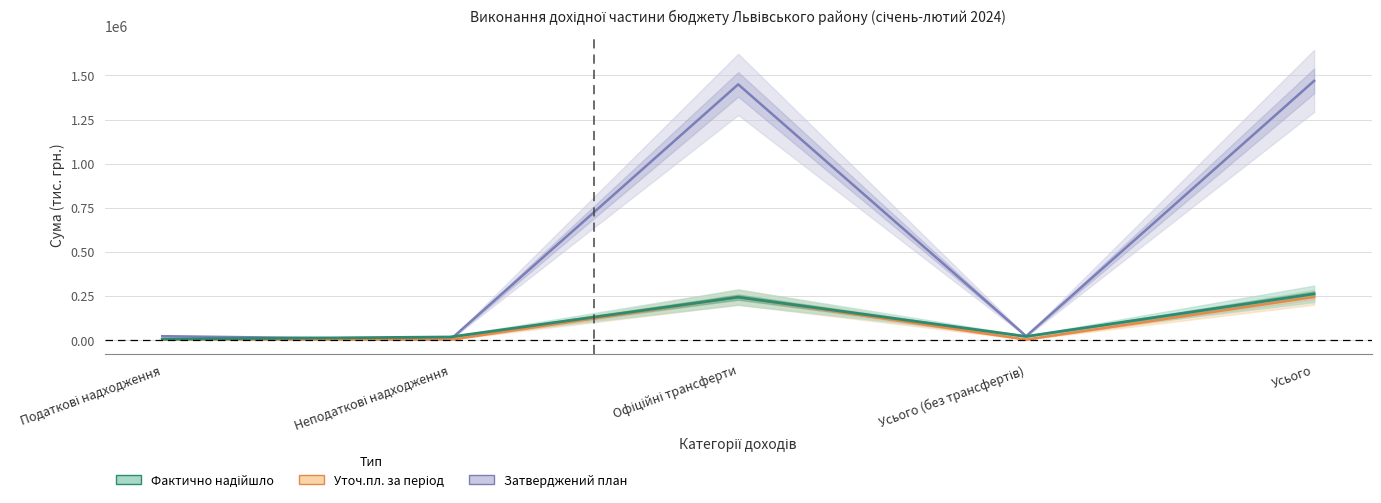

What are all the series names shown in the legend?

Затверджений план, Уточ.пл. за період, Фактично надійшло